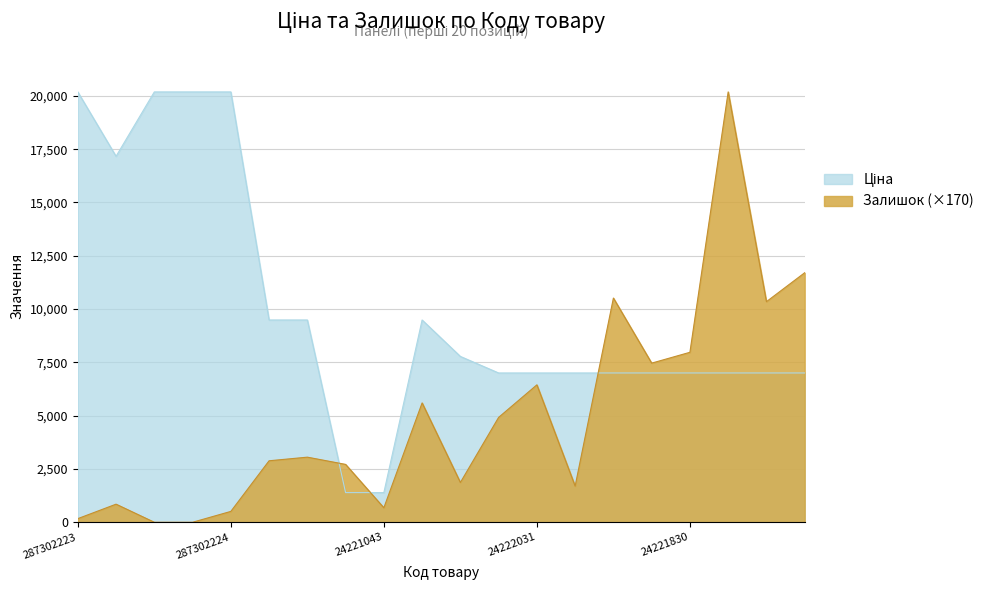

How many series are shown in this chart?

2